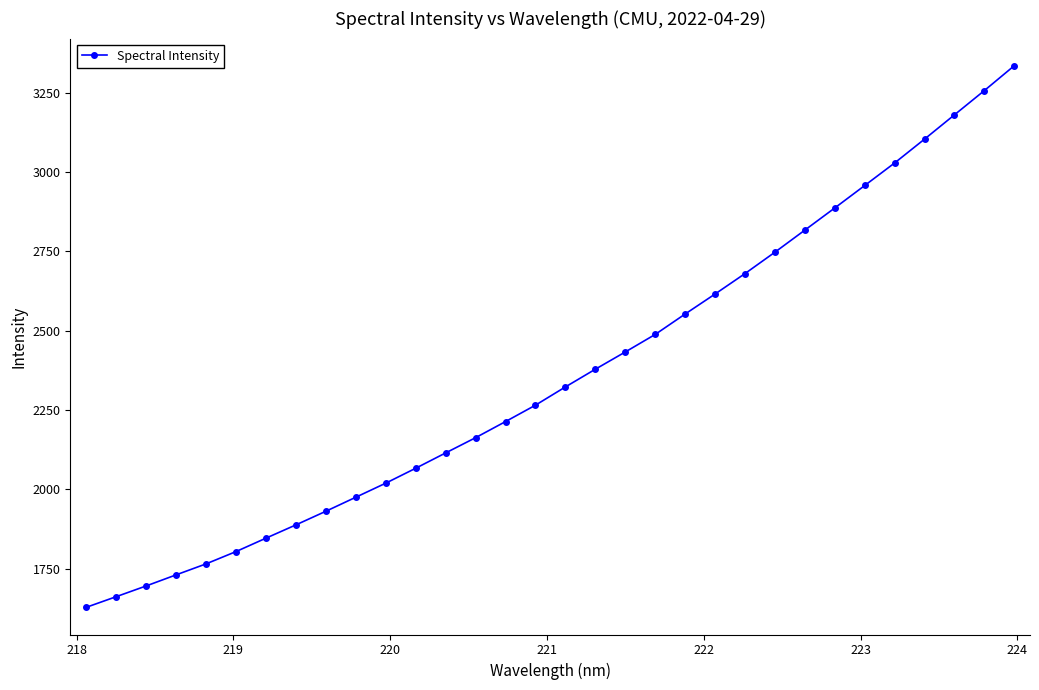

What is the sum of all values?

75563.2